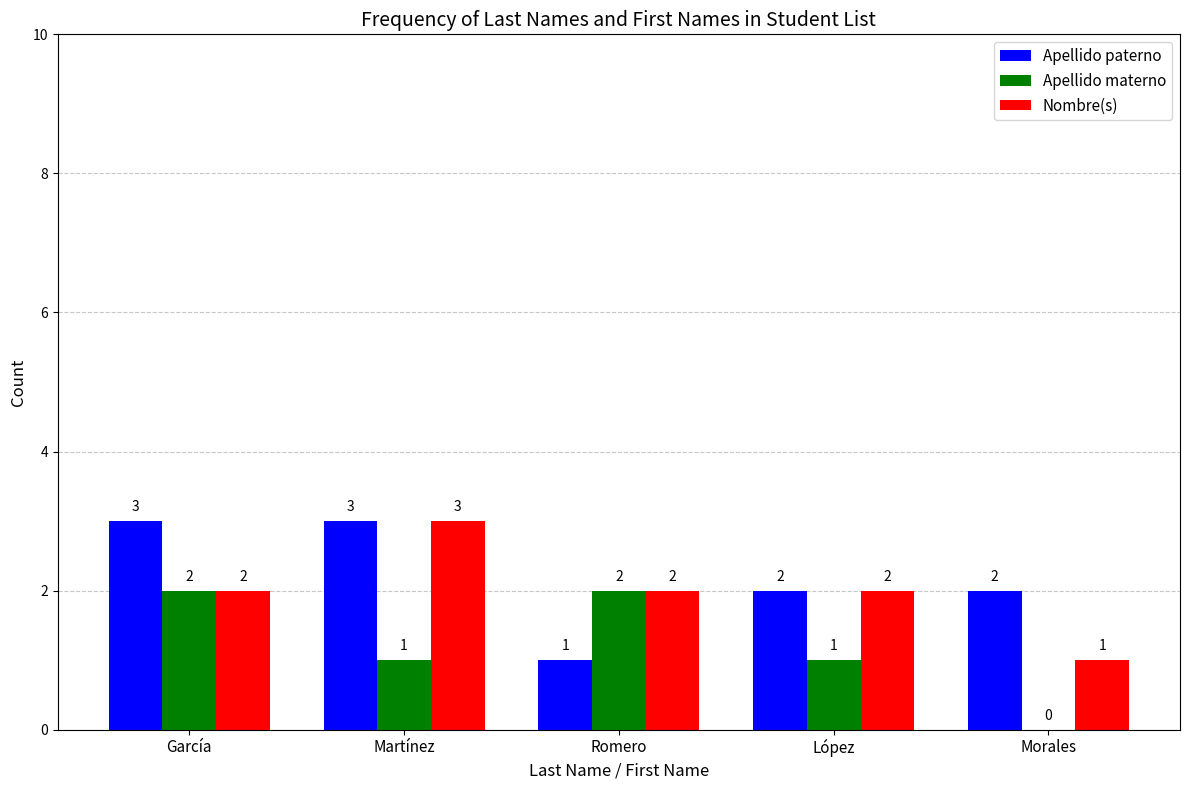

True or false: Nombre(s) has a value of 2 at García.

True